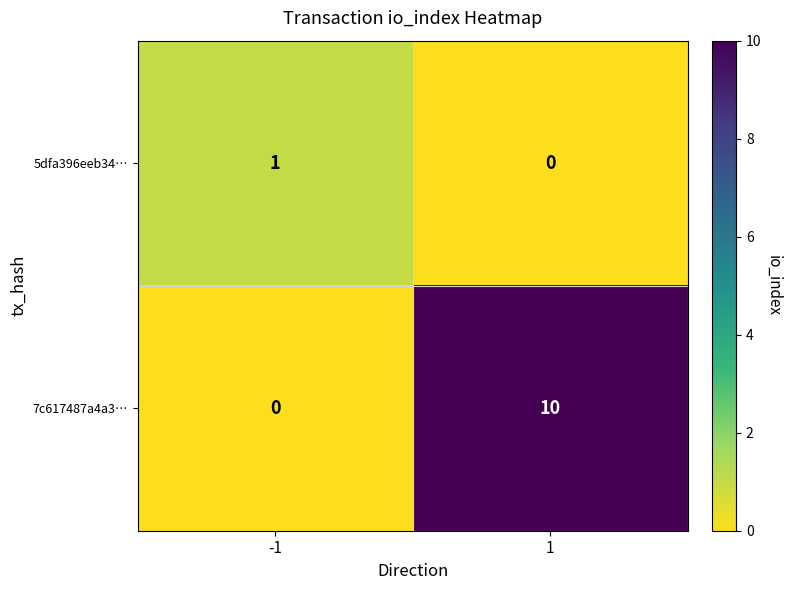

What is the maximum value for 7c617487a4a3…?

10